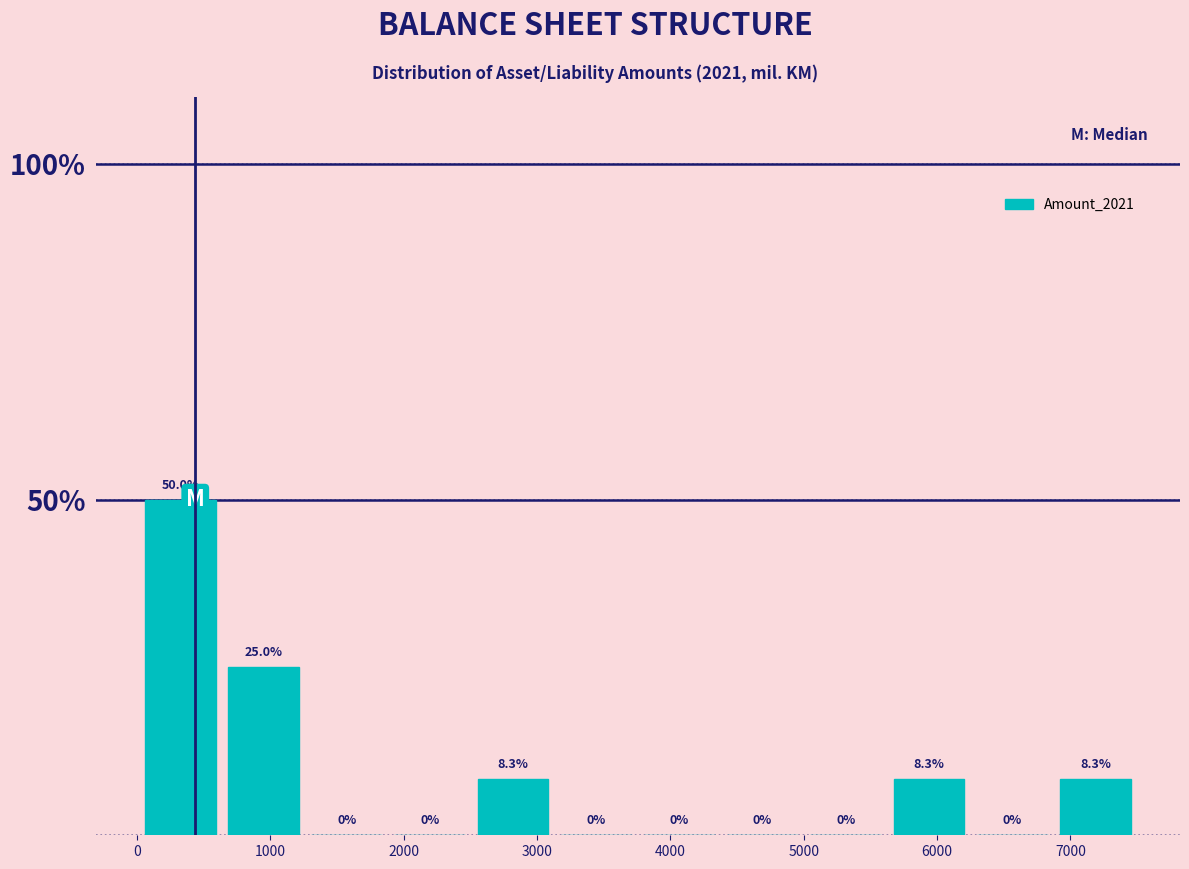

Reading left to right, list every bar in this chart as the range it spans on the x-axis followed by its height. The bar edges are not printed on the chart, so give them approximately, as read against the axis.

0 to 600: 50.0
600 to 1300: 25.0
1300 to 1900: 0.0
1900 to 2500: 0.0
2500 to 3100: 8.3
3100 to 3800: 0.0
3800 to 4400: 0.0
4400 to 5000: 0.0
5000 to 5600: 0.0
5600 to 6300: 8.3
6300 to 6900: 0.0
6900 to 7500: 8.3